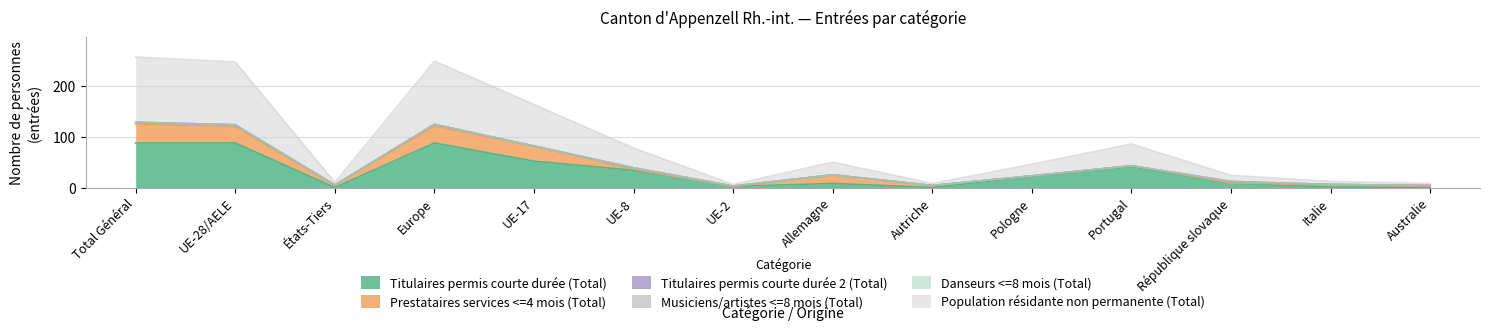

What is the total value across all series at UE-2?

6